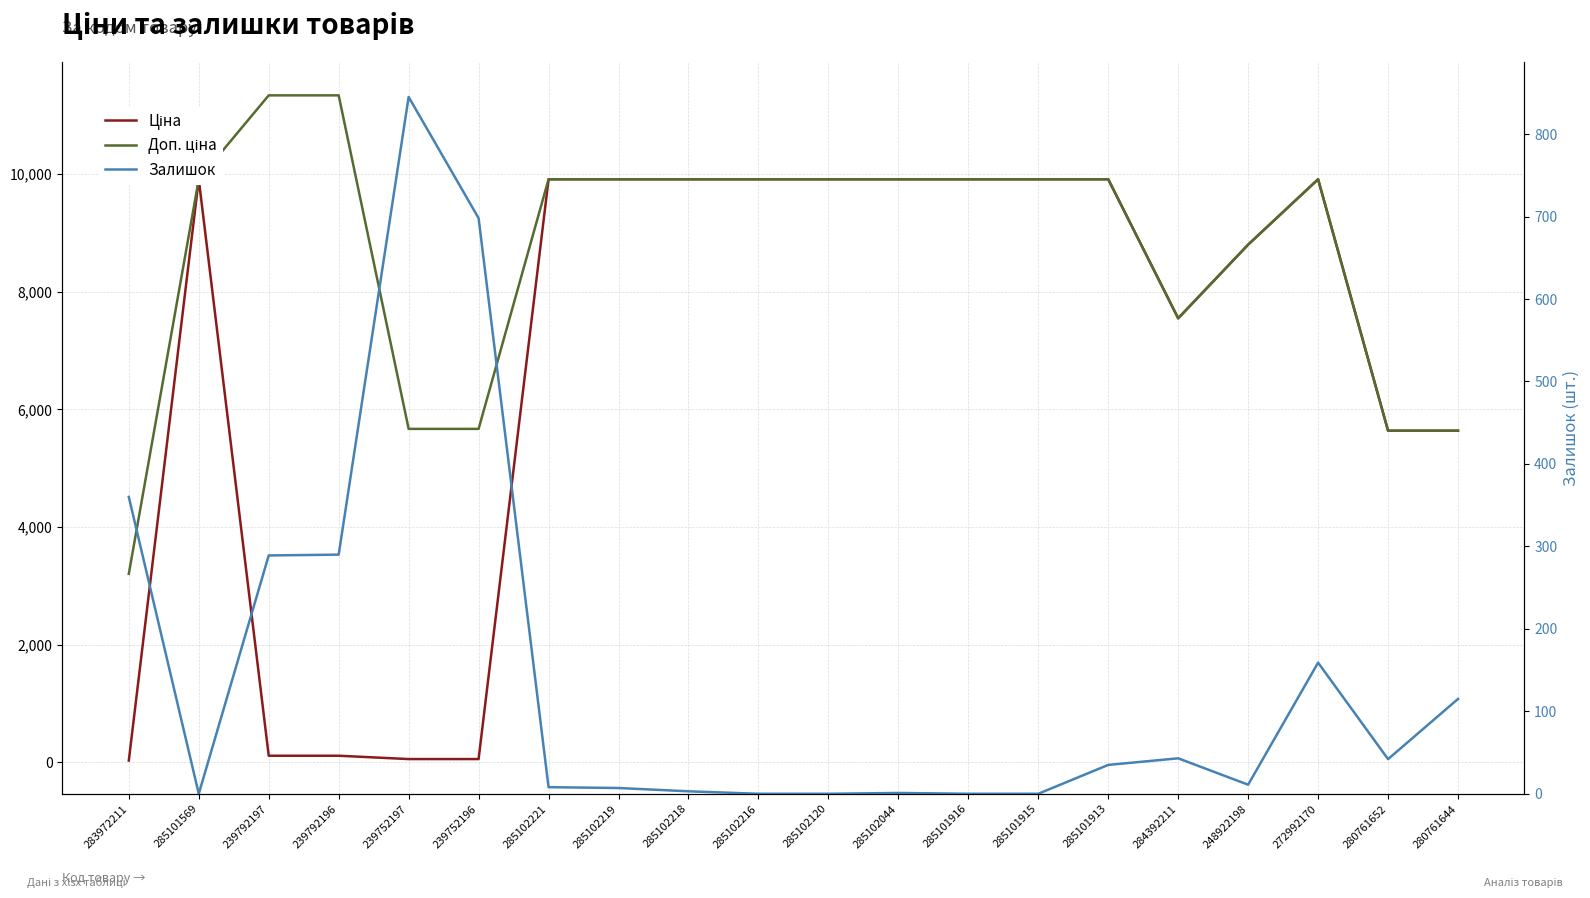

What is the difference between the highest and lowest values at 283972211?

3172.9